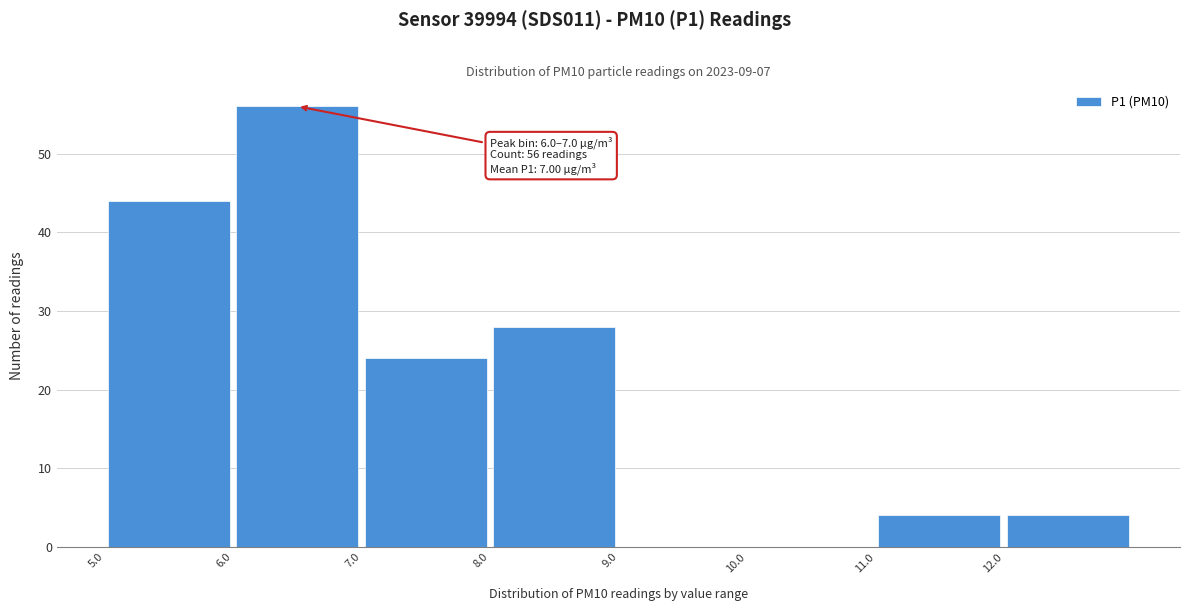

Which range on the x-axis has the tallest bar?

6 to 7